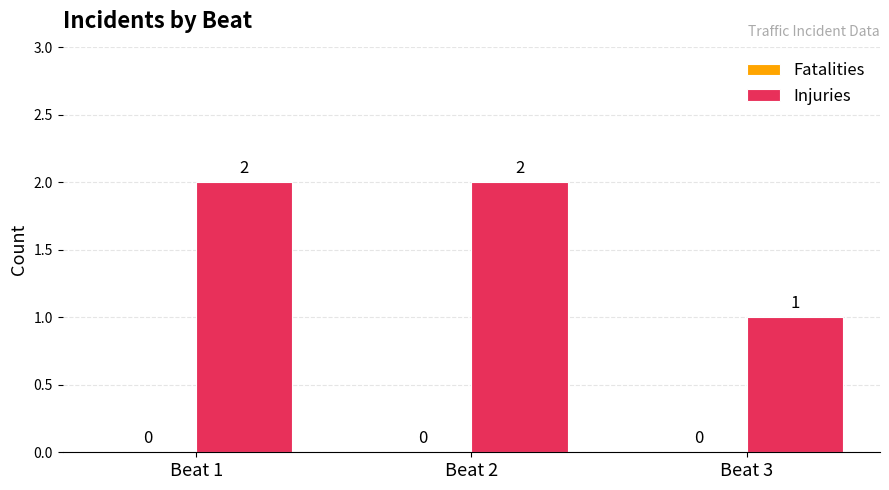

Which category has the lowest value across all series?

Beat 3